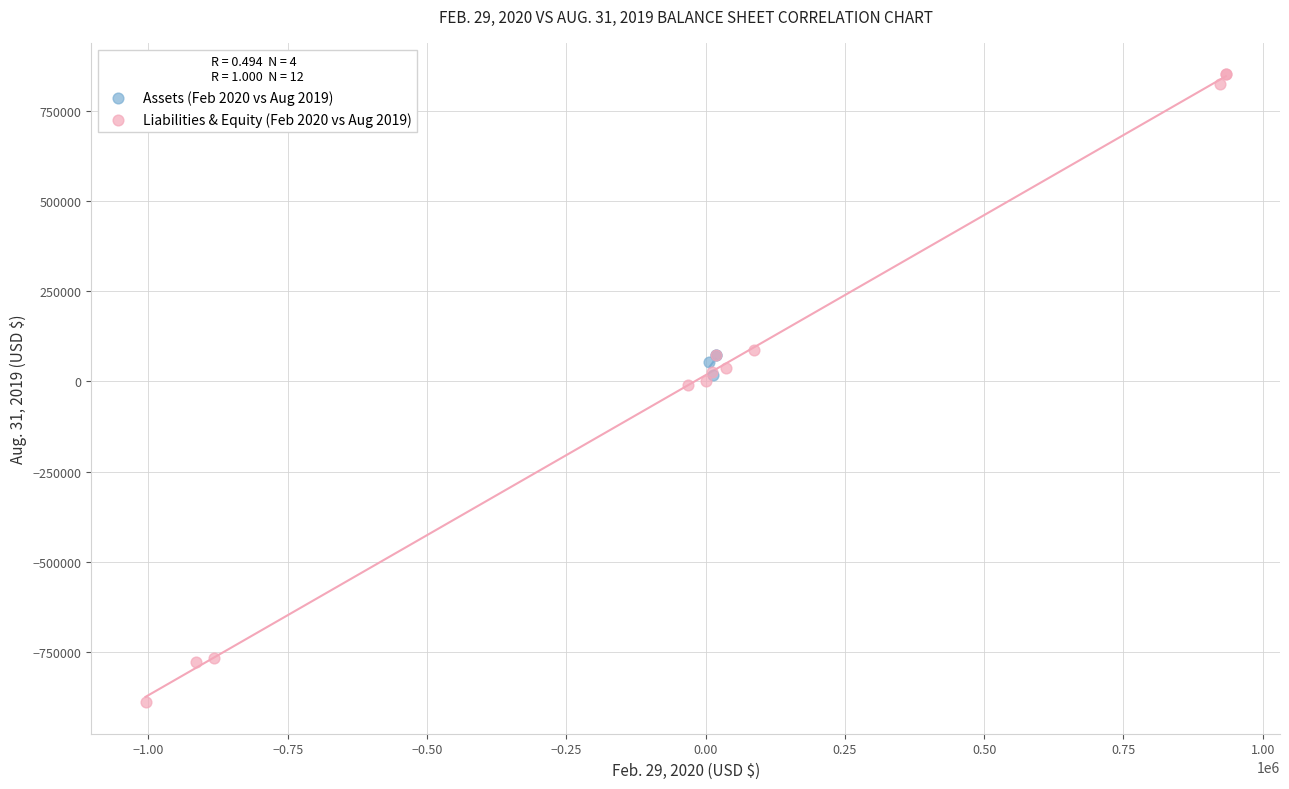

Which series has the widest spread of Y values?

Liabilities & Equity (Feb 2020 vs Aug 2019)